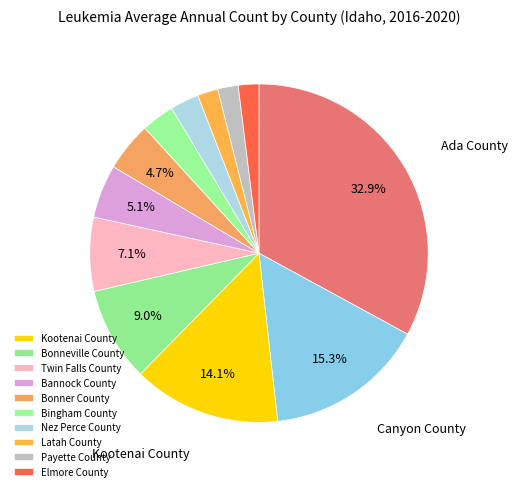

How many slices are in this pie chart?

12